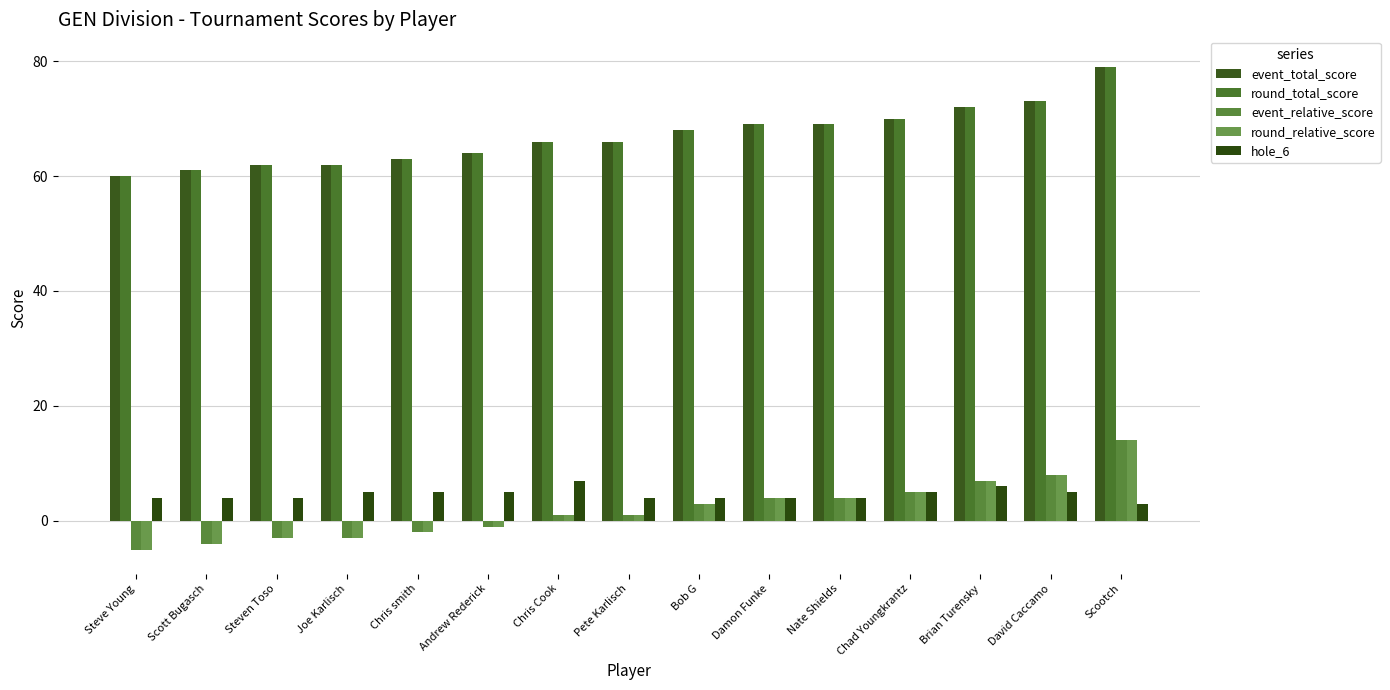

Reading left to right, extract all data points from this chart.

event_total_score: 60	61	62	62	63	64	66	66	68	69	69	70	72	73	79
round_total_score: 60	61	62	62	63	64	66	66	68	69	69	70	72	73	79
event_relative_score: -5	-4	-3	-3	-2	-1	1	1	3	4	4	5	7	8	14
round_relative_score: -5	-4	-3	-3	-2	-1	1	1	3	4	4	5	7	8	14
hole_6: 4	4	4	5	5	5	7	4	4	4	4	5	6	5	3